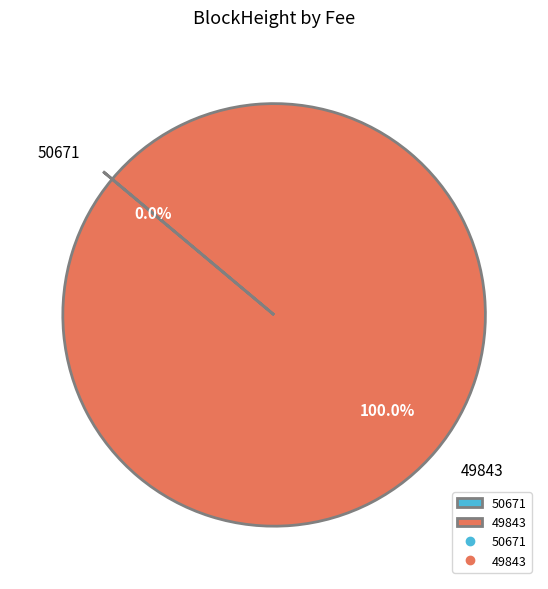

Does any single category account for the majority?

Yes